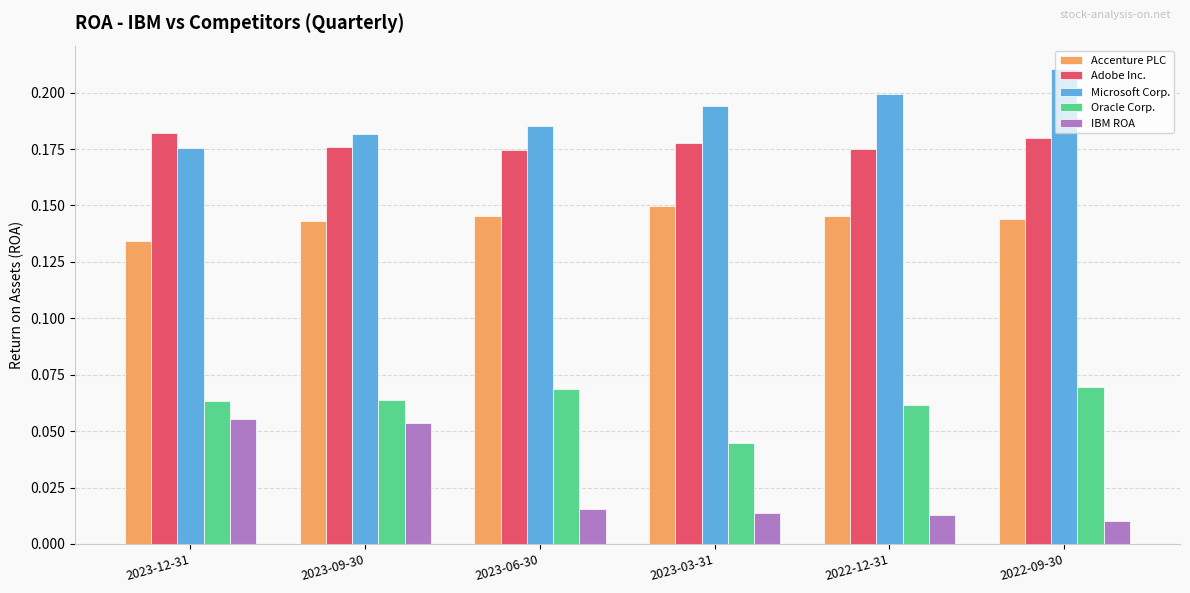

Rank the series by their maximum value, from highest to lowest.

Microsoft Corp., Adobe Inc., Accenture PLC, Oracle Corp., IBM ROA